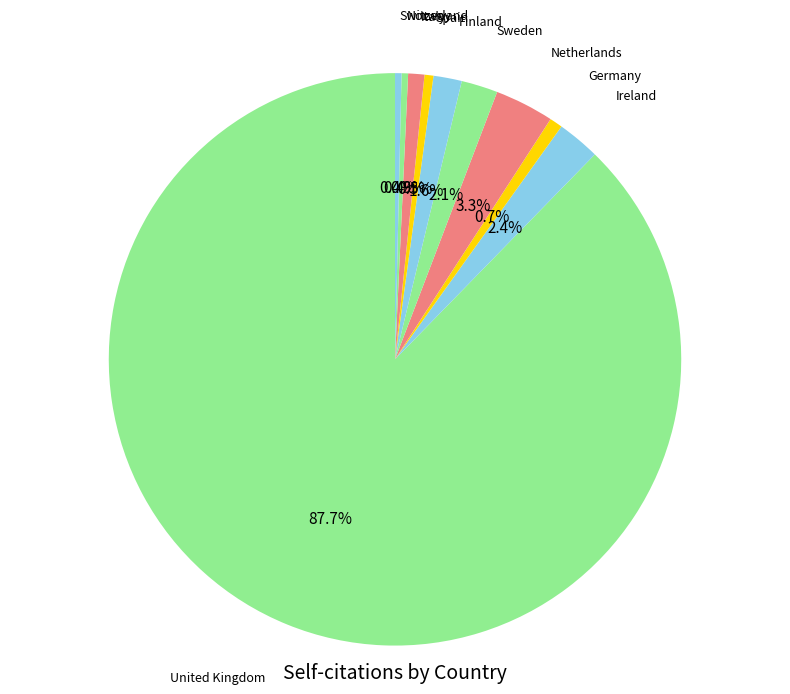

Count the number of slices in the pie.

10